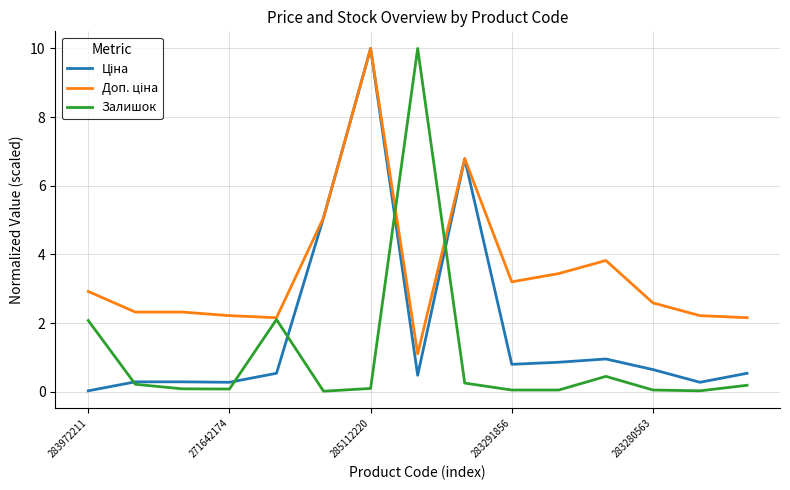

What is the maximum value shown in the chart?

10.0